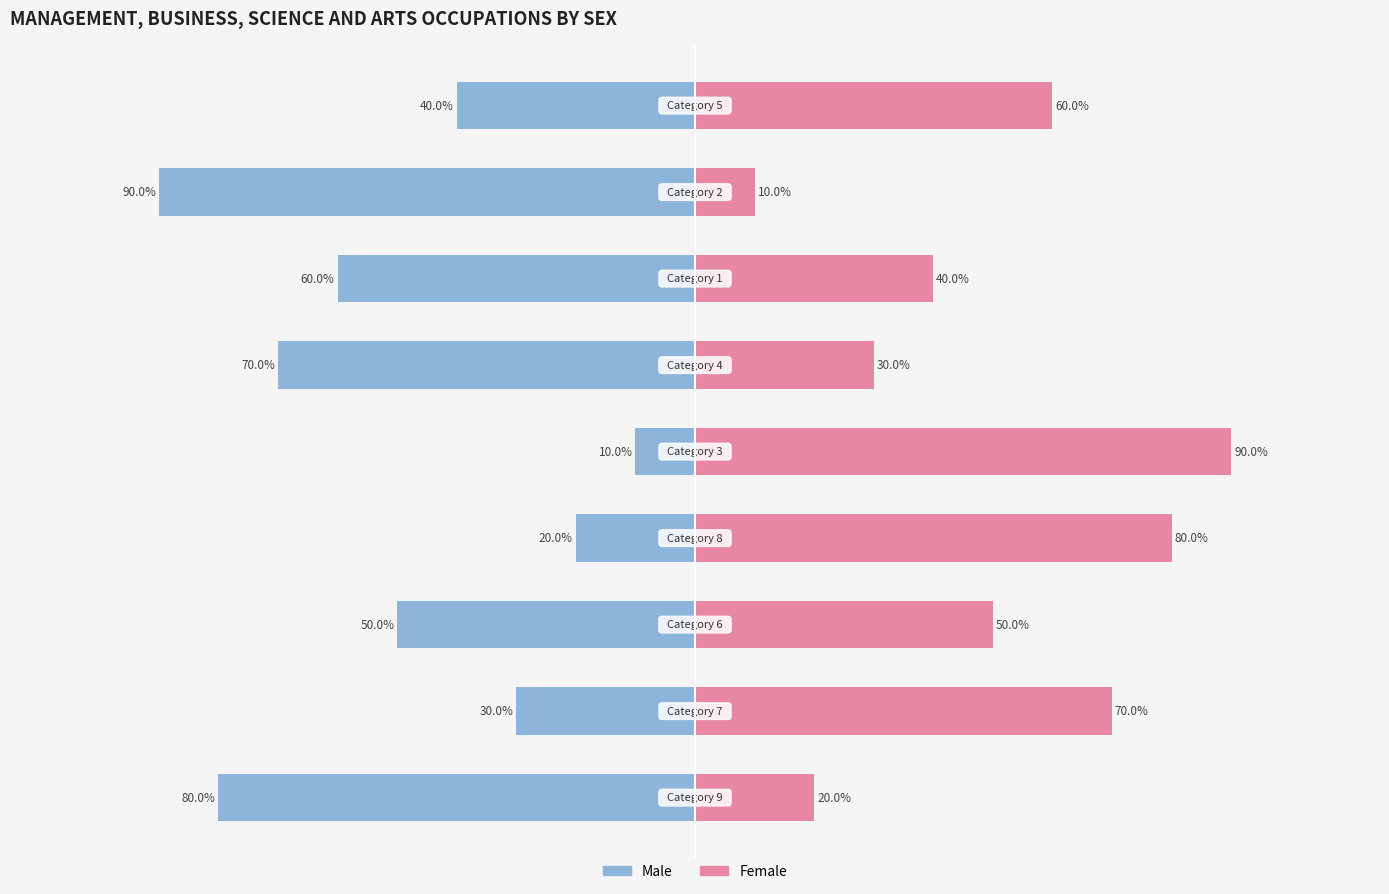

What is the highest value of the Female series?

90